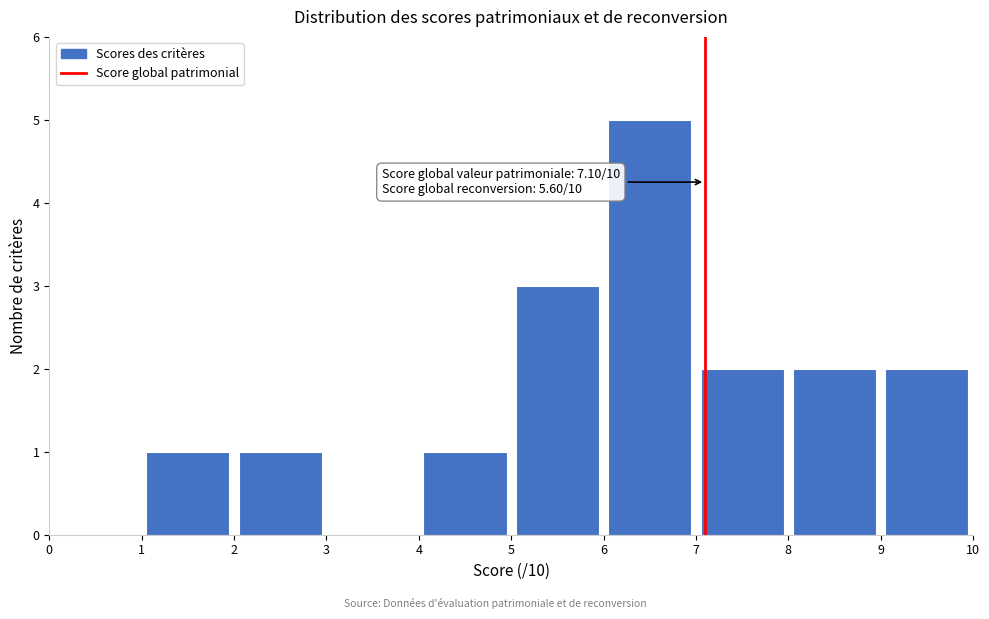

Over which range of the x-axis is the bar tallest?

6 to 7